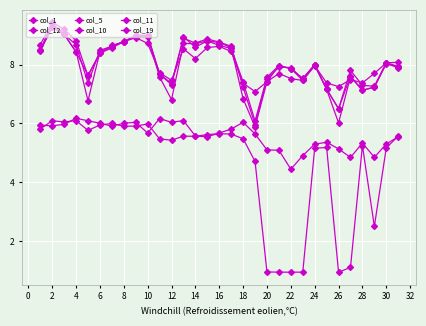

How many data points in col_12 are less than 7?

2